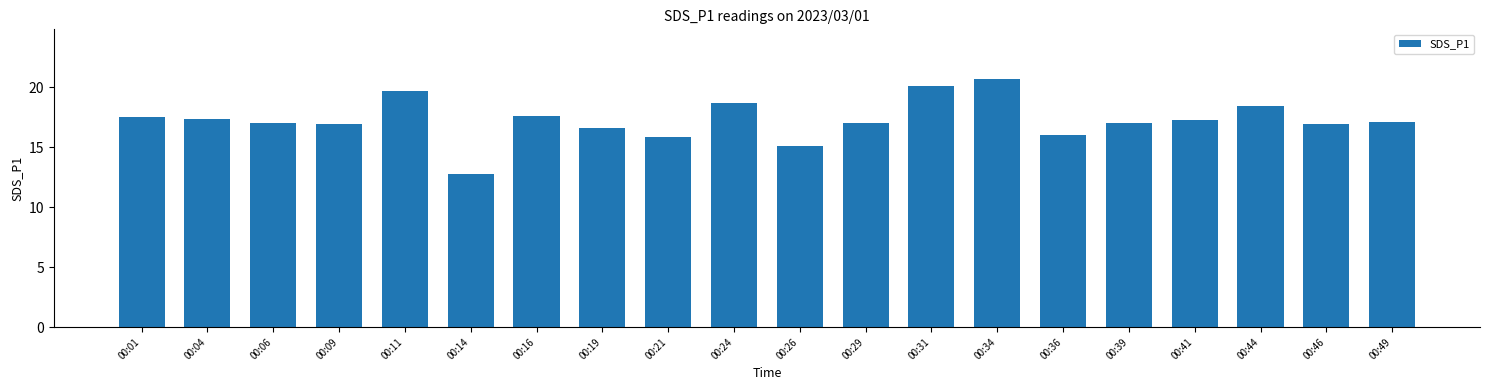

What is the change in value from 00:14 to 00:16?

+4.8